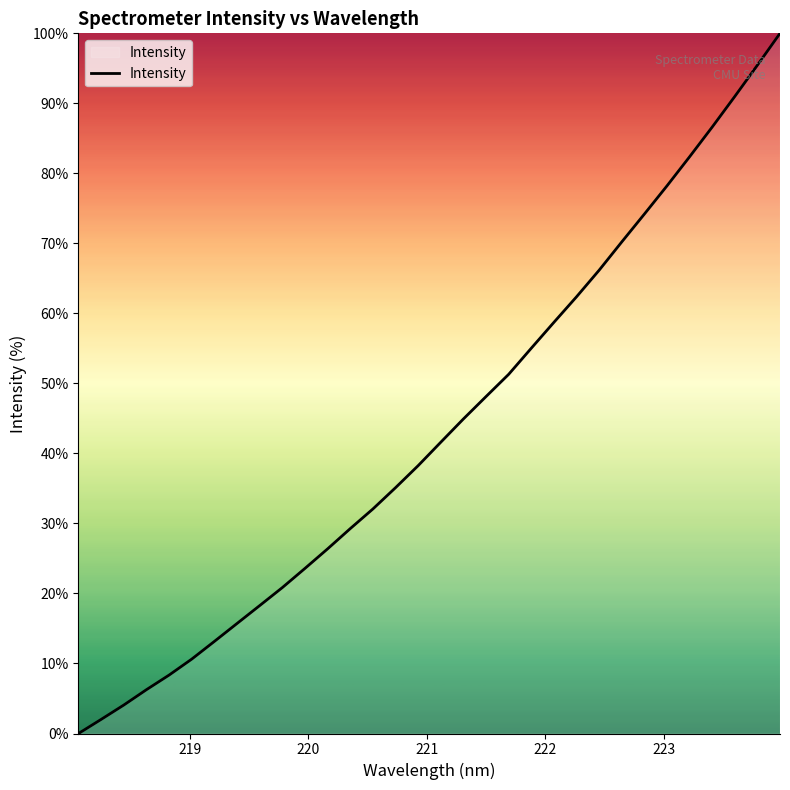

What is the difference between the maximum and minimum values?

100.0